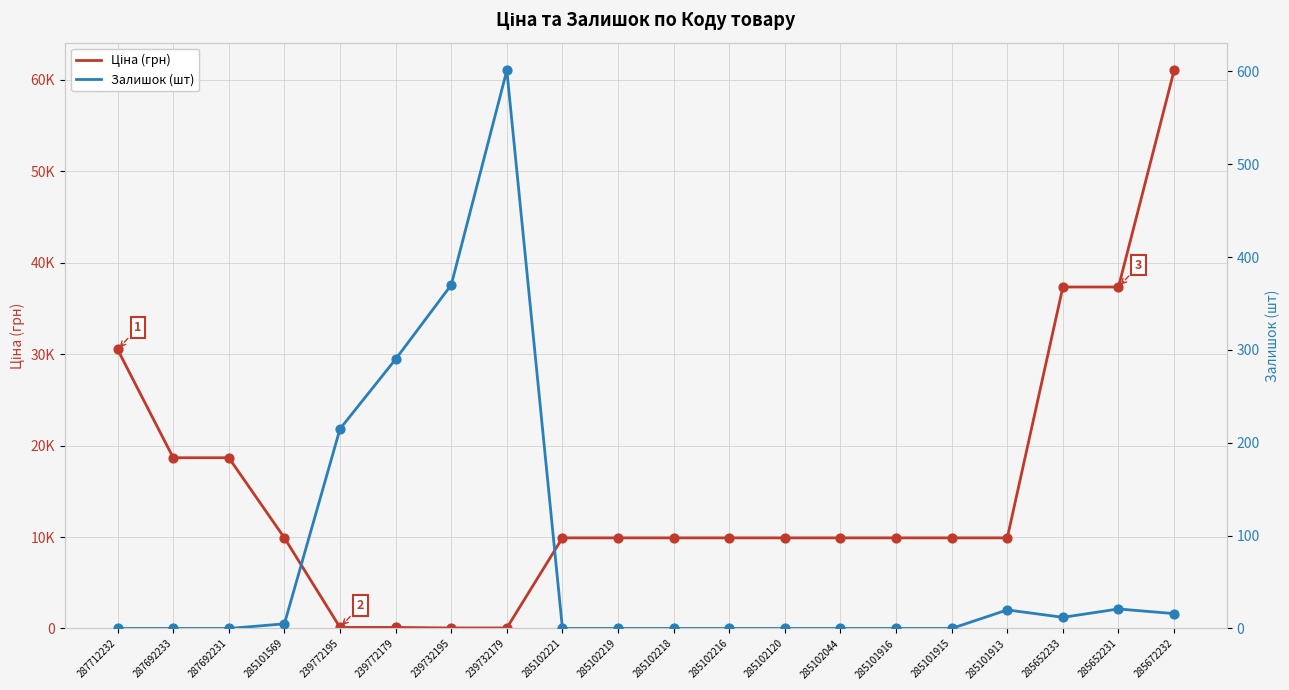

Which series has the largest total across all categories?

Ціна (грн)